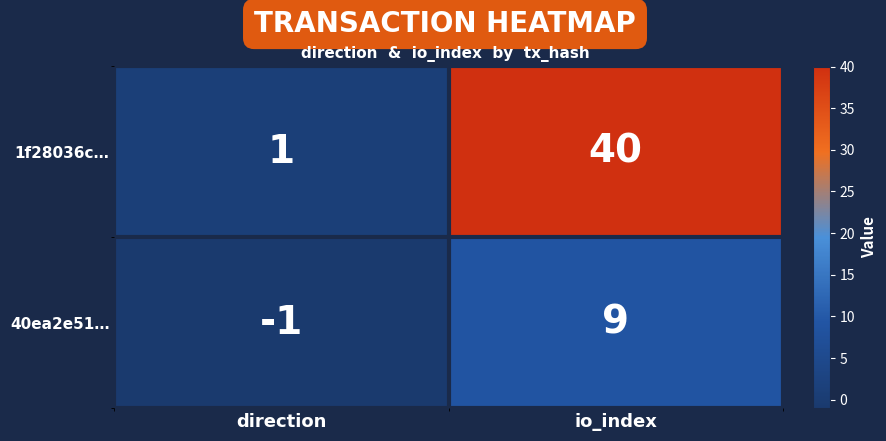

Rank the series at io_index from lowest to highest value.

40ea2e51…, 1f28036c…